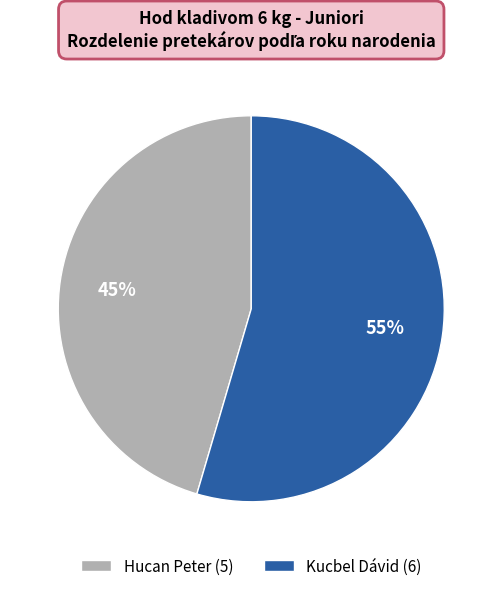

How many segments does this pie chart have?

2